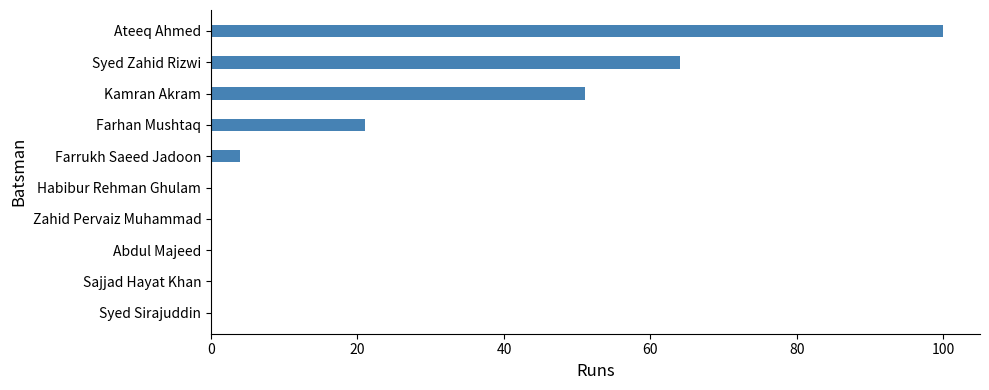

Where is the data nearest to the value 50?

Kamran Akram